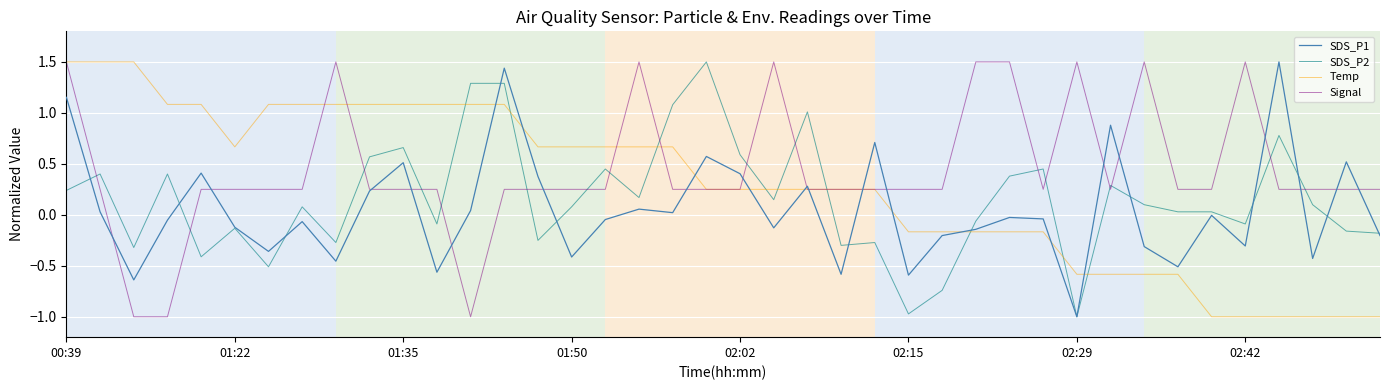

Which series has the largest total across all categories?

Signal